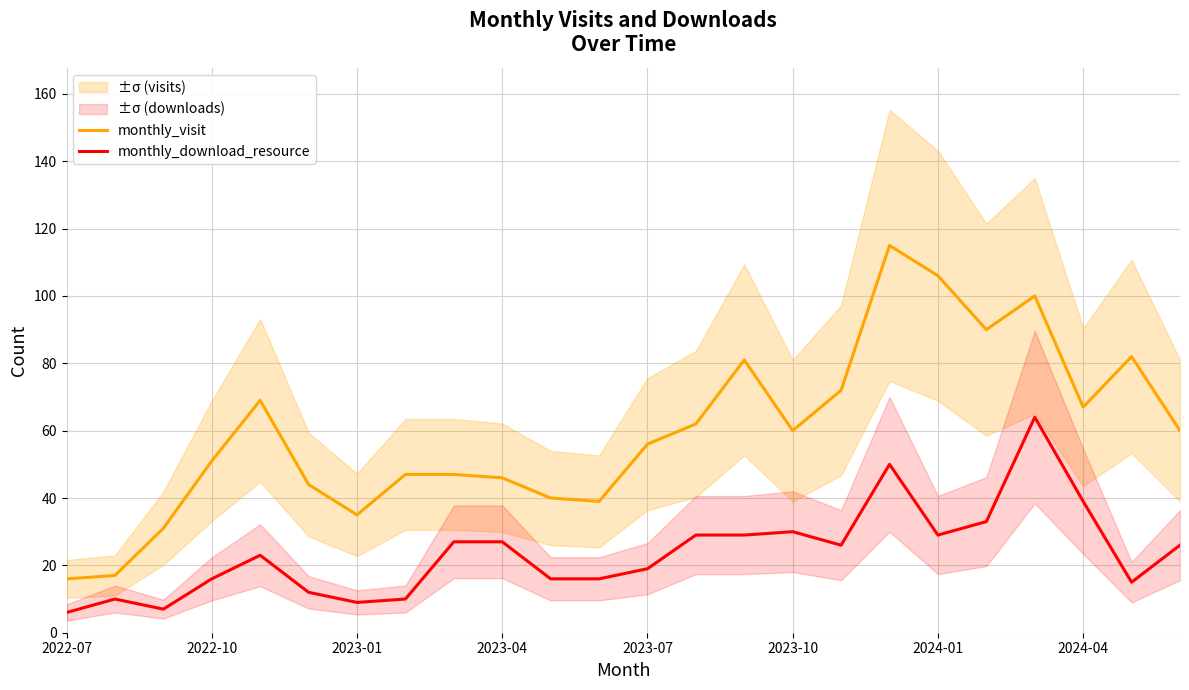

True or false: monthly_visit and monthly_download_resource intersect in this chart.

False